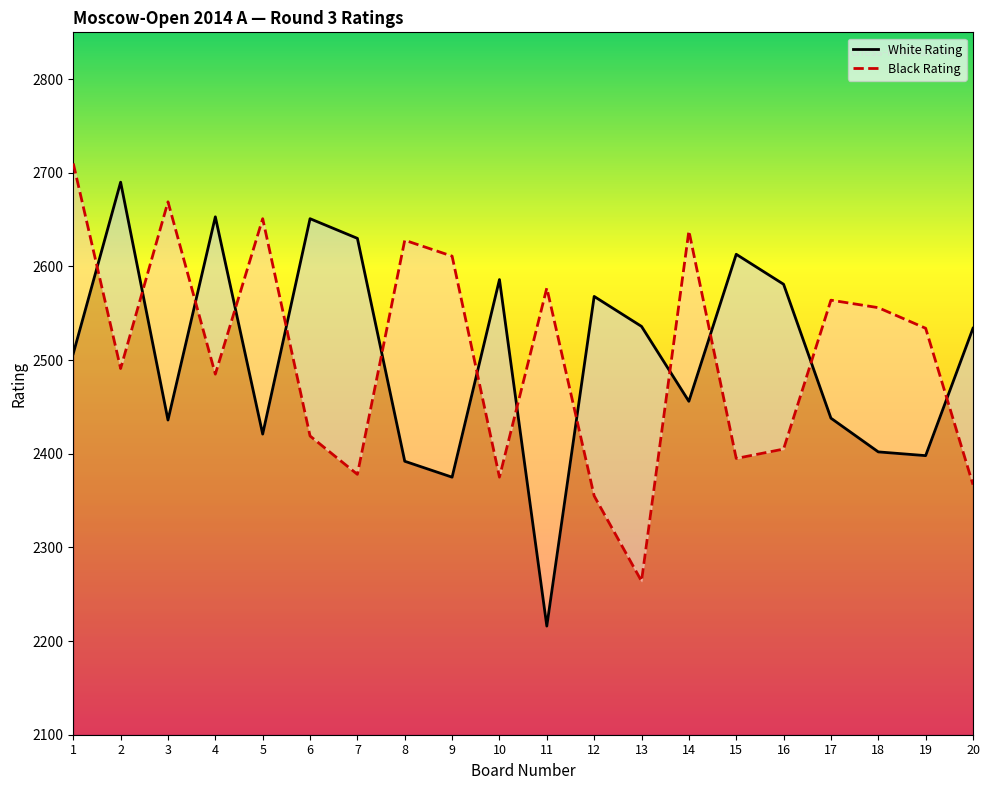

True or false: White Rating has more than 1 interior local peaks.

True